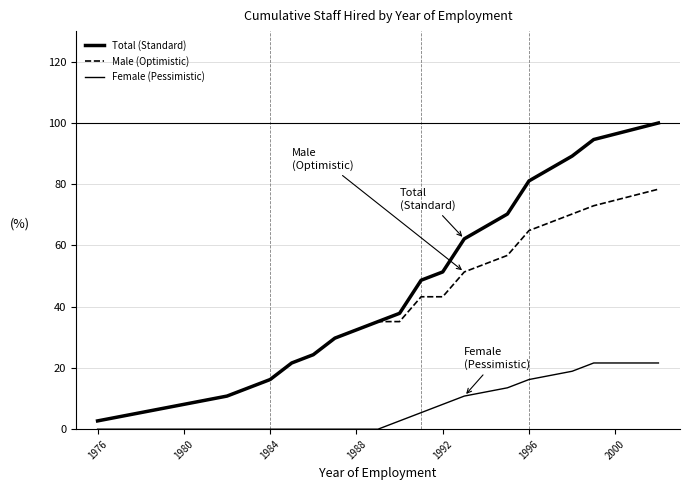

How many lines are shown in the chart?

3